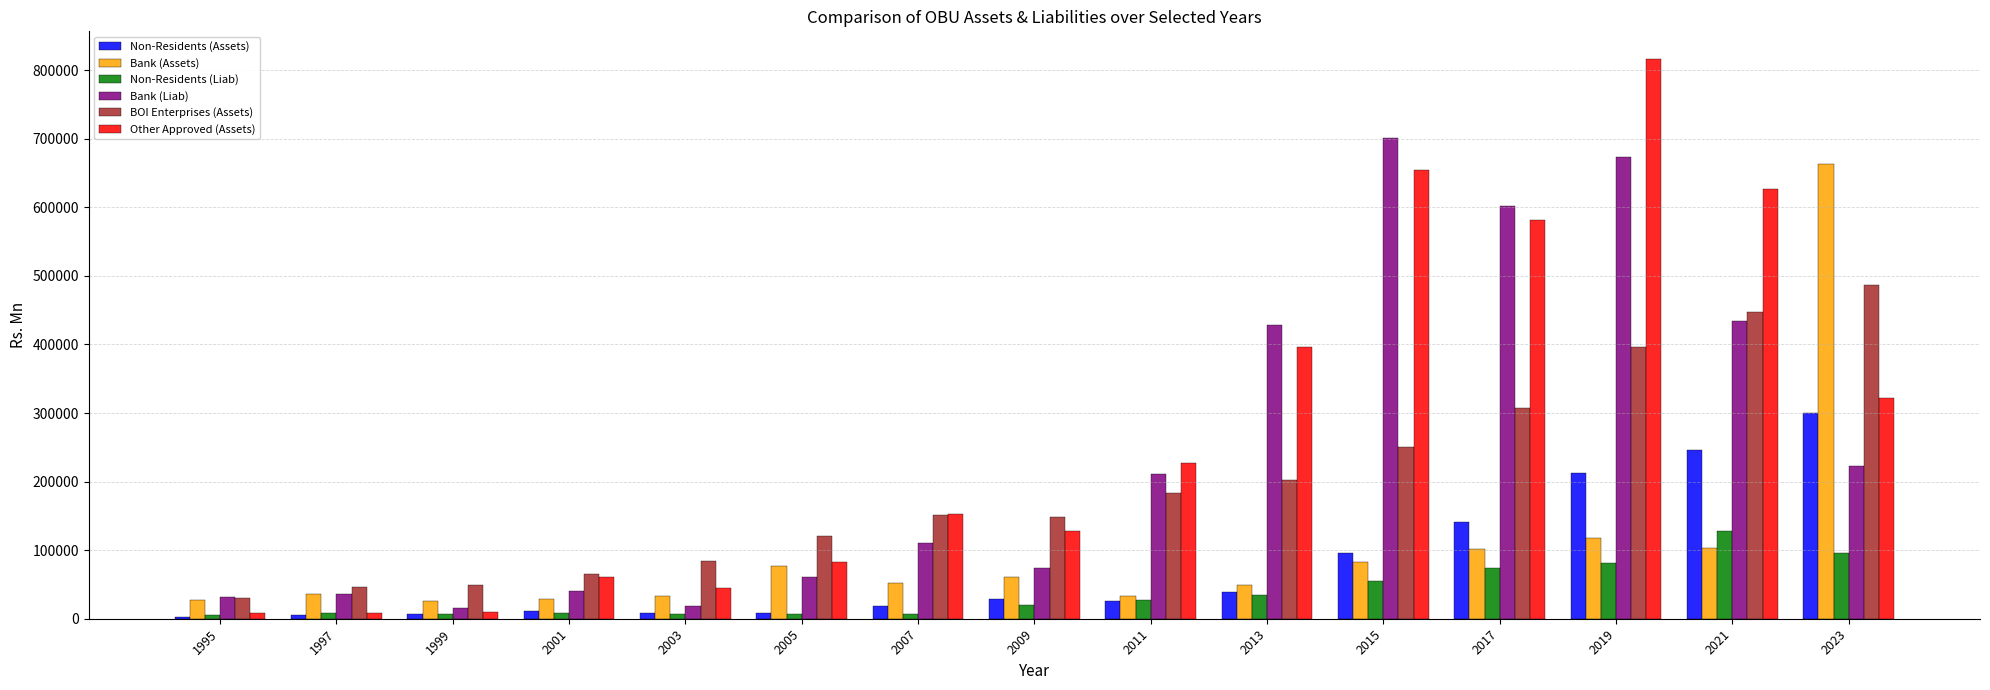

Where is BOI Enterprises (Assets) nearest to the value 258358?

2015